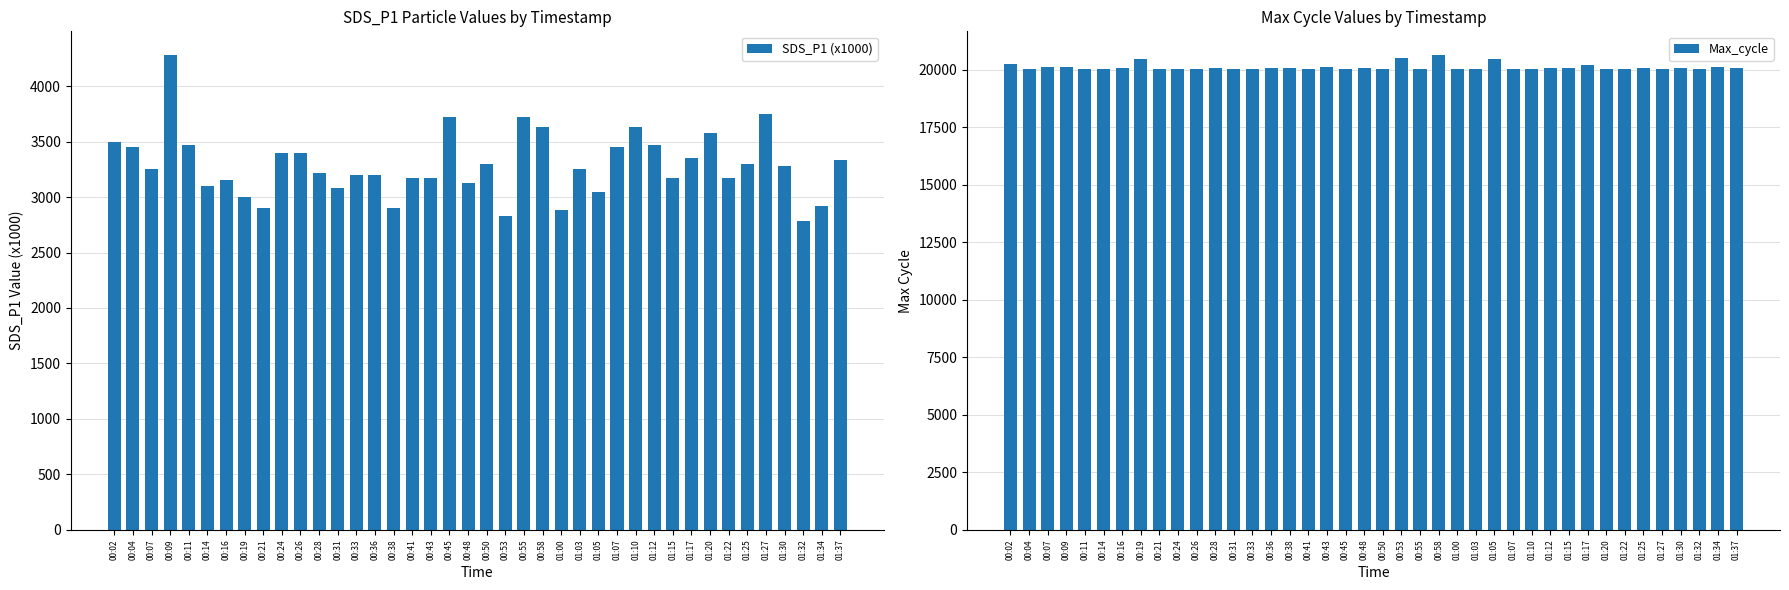

Reading left to right, list all the values displayed in this chart.

SDS_P1 (x1000): 3500	3450	3250	4280	3470	3100	3150	3000	2900	3400	3400	3220	3080	3200	3200	2900	3170	3170	3720	3130	3300	2830	3720	3630	2880	3250	3050	3450	3630	3470	3170	3350	3580	3170	3300	3750	3280	2780	2920	3330
Max_cycle: 20265	20043	20129	20134	20039	20039	20097	20459	20039	20047	20047	20096	20047	20054	20057	20058	20040	20130	20047	20095	20045	20494	20039	20638	20036	20051	20446	20043	20047	20063	20079	20193	20047	20041	20058	20043	20092	20039	20122	20076